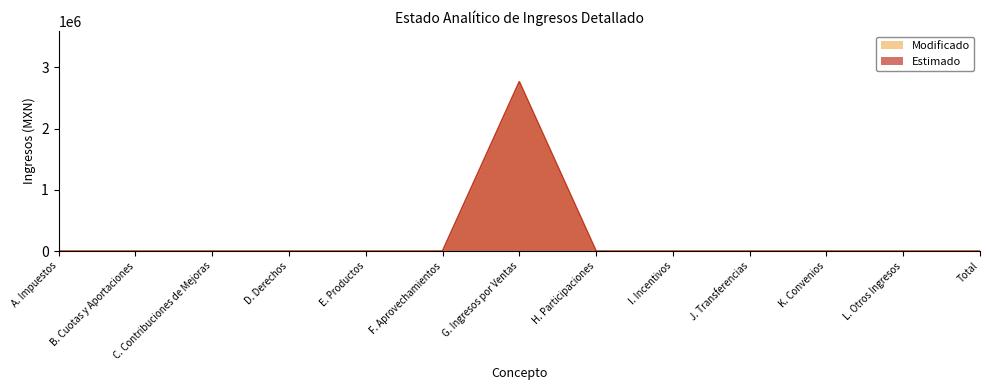

What is the sum of all Modificado values?

2763479.5